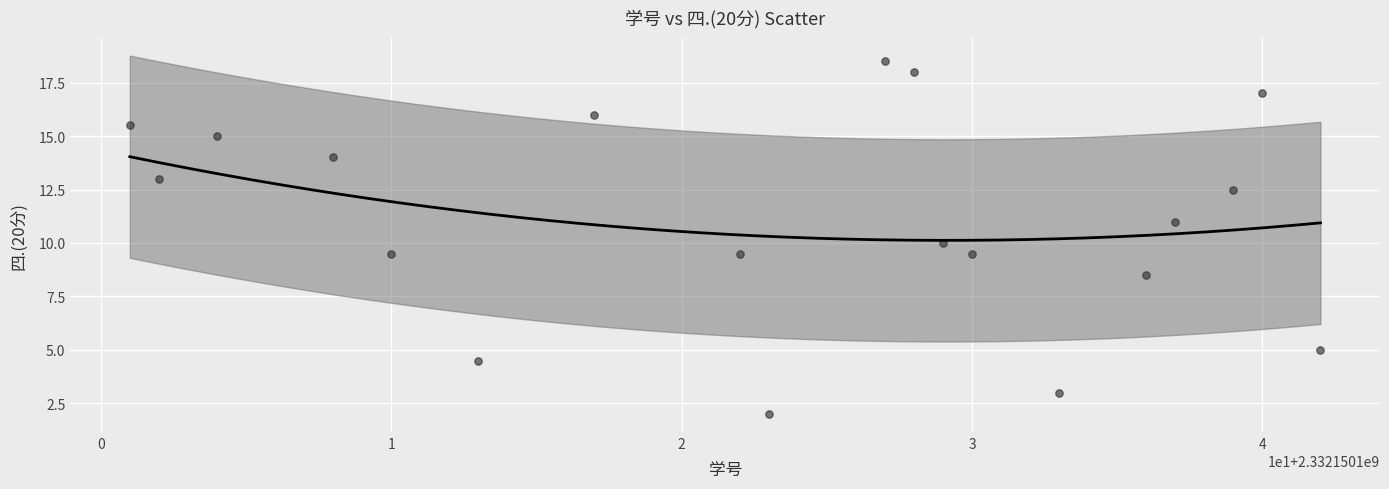

What is the range of Y values (max minus min)?

16.5